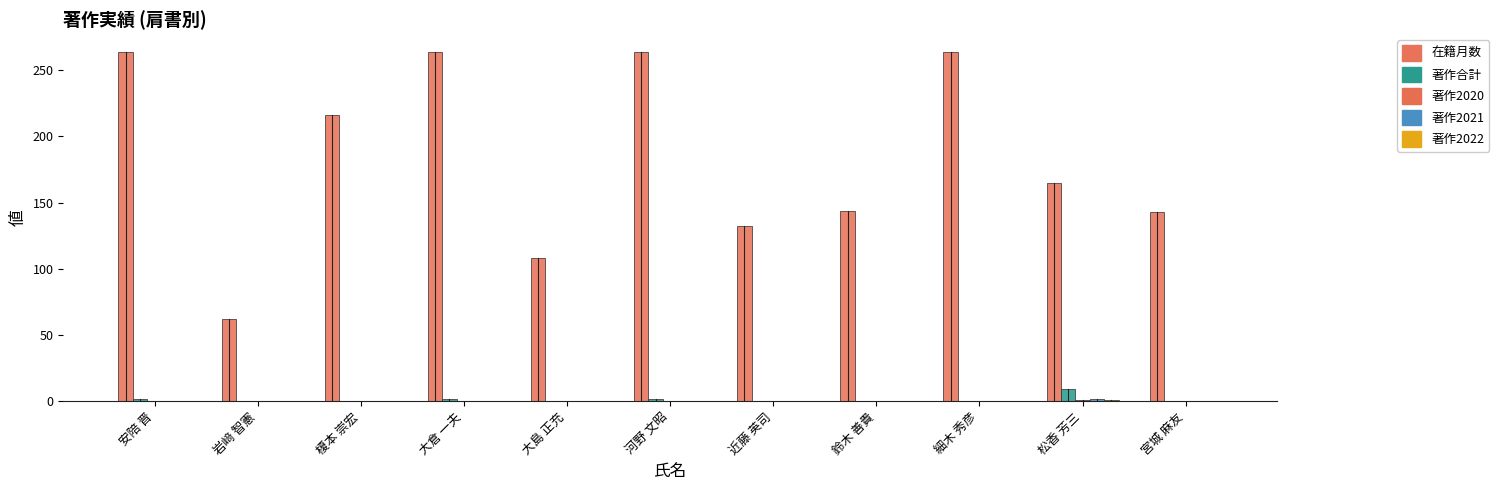

How many categories are shown in the chart?

11